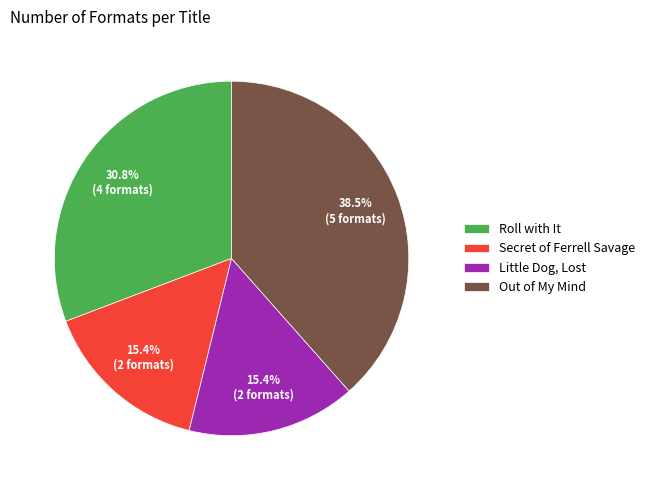

What portion of the pie excludes Little Dog, Lost?

84.6%